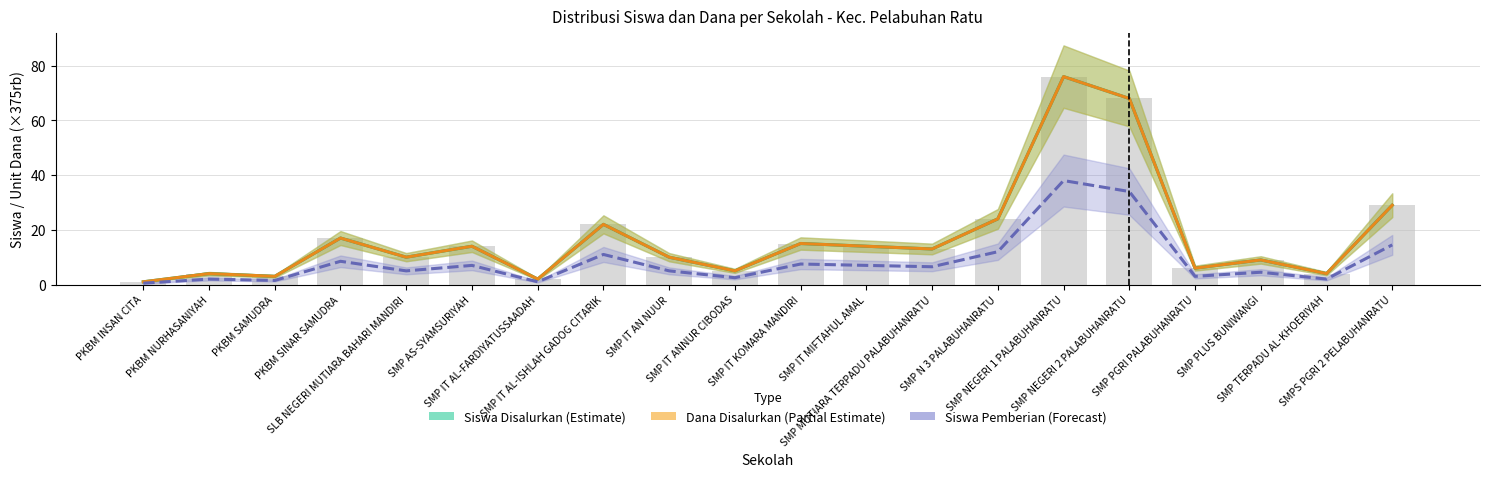

Reading left to right, extract all data points from this chart.

Siswa Disalurkan (Estimate): PKBM INSAN CITA=1.0	PKBM NURHASANIYAH=4.0	PKBM SAMUDRA=3.0	PKBM SINAR SAMUDRA=17.0	SLB NEGERI MUTIARA BAHARI MANDIRI=10.0	SMP AS-SYAMSURIYAH=14.0	SMP IT AL-FARDIYATUSSAADAH=2.0	SMP IT AL-ISHLAH GADOG CITARIK=22.0	SMP IT AN NUUR=10.0	SMP IT ANNUR CIBODAS=5.0	SMP IT KOMARA MANDIRI=15.0	SMP IT MIFTAHUL AMAL=14.0	SMP MUTIARA TERPADU PALABUHANRATU=13.0	SMP N 3 PALABUHANRATU=24.0	SMP NEGERI 1 PALABUHANRATU=76.0	SMP NEGERI 2 PALABUHANRATU=68.0	SMP PGRI PALABUHANRATU=6.0	SMP PLUS BUNIWANGI=9.0	SMP TERPADU AL-KHOERIYAH=4.0	SMPS PGRI 2 PELABUHANRATU=29.0
Dana Disalurkan / 375rb (Partial Estimate): PKBM INSAN CITA=1.0	PKBM NURHASANIYAH=4.0	PKBM SAMUDRA=3.0	PKBM SINAR SAMUDRA=17.0	SLB NEGERI MUTIARA BAHARI MANDIRI=10.0	SMP AS-SYAMSURIYAH=14.0	SMP IT AL-FARDIYATUSSAADAH=2.0	SMP IT AL-ISHLAH GADOG CITARIK=22.0	SMP IT AN NUUR=10.0	SMP IT ANNUR CIBODAS=5.0	SMP IT KOMARA MANDIRI=15.0	SMP IT MIFTAHUL AMAL=14.0	SMP MUTIARA TERPADU PALABUHANRATU=13.0	SMP N 3 PALABUHANRATU=24.0	SMP NEGERI 1 PALABUHANRATU=76.0	SMP NEGERI 2 PALABUHANRATU=68.0	SMP PGRI PALABUHANRATU=6.0	SMP PLUS BUNIWANGI=9.0	SMP TERPADU AL-KHOERIYAH=4.0	SMPS PGRI 2 PELABUHANRATU=29.0
Siswa Pemberian (Forecast): PKBM INSAN CITA=0.5	PKBM NURHASANIYAH=2.0	PKBM SAMUDRA=1.5	PKBM SINAR SAMUDRA=8.5	SLB NEGERI MUTIARA BAHARI MANDIRI=5.0	SMP AS-SYAMSURIYAH=7.0	SMP IT AL-FARDIYATUSSAADAH=1.0	SMP IT AL-ISHLAH GADOG CITARIK=11.0	SMP IT AN NUUR=5.0	SMP IT ANNUR CIBODAS=2.5	SMP IT KOMARA MANDIRI=7.5	SMP IT MIFTAHUL AMAL=7.0	SMP MUTIARA TERPADU PALABUHANRATU=6.5	SMP N 3 PALABUHANRATU=12.0	SMP NEGERI 1 PALABUHANRATU=38.0	SMP NEGERI 2 PALABUHANRATU=34.0	SMP PGRI PALABUHANRATU=3.0	SMP PLUS BUNIWANGI=4.5	SMP TERPADU AL-KHOERIYAH=2.0	SMPS PGRI 2 PELABUHANRATU=14.5